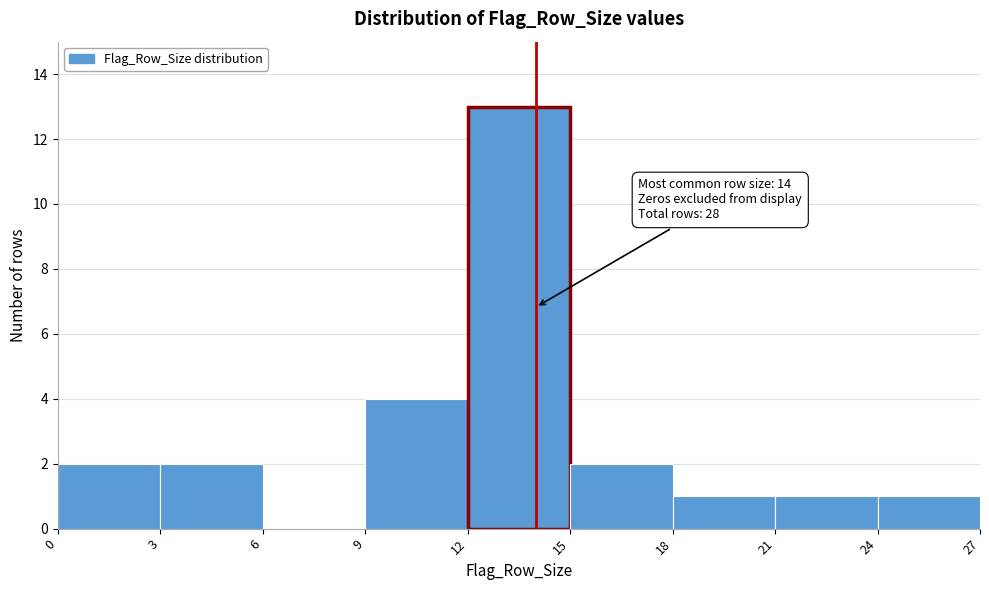

Over which range of the x-axis is the bar tallest?

12 to 15